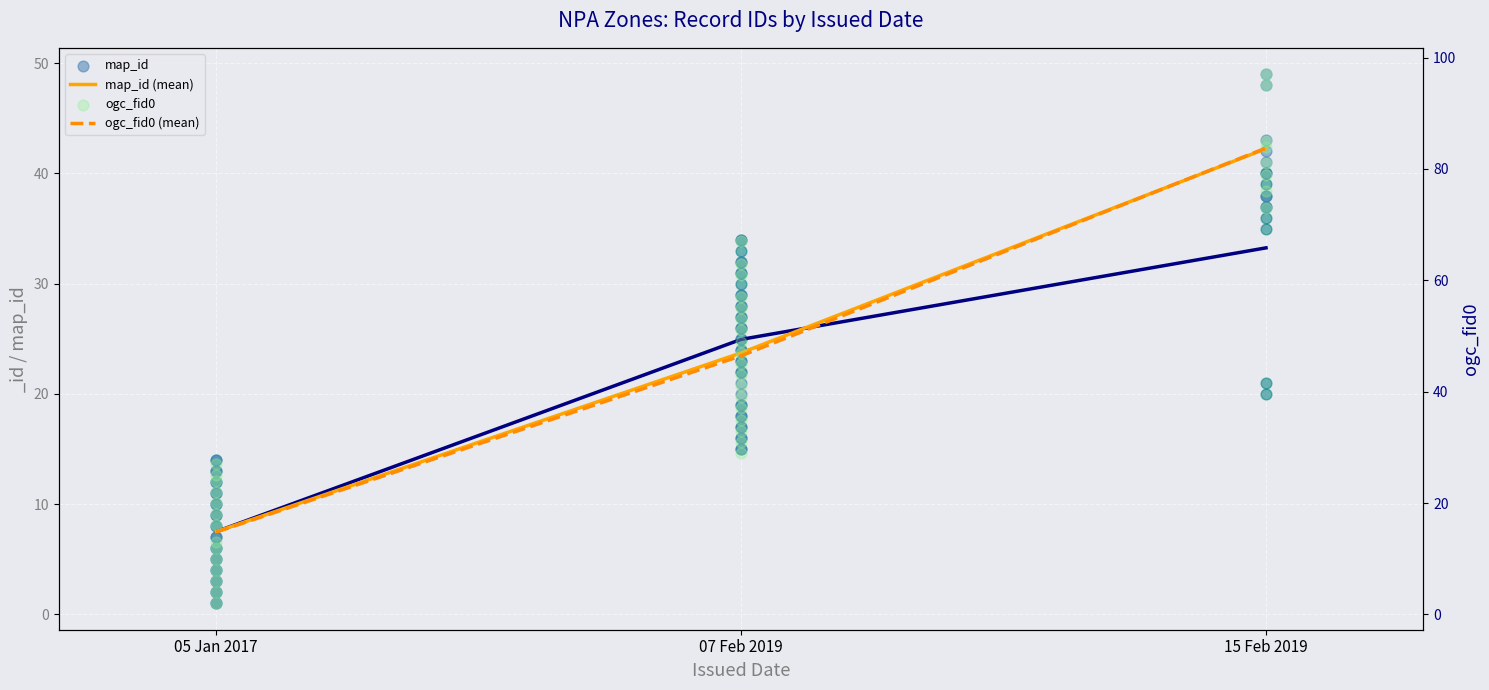

What is the total value across all series at 07/02/2019?

59